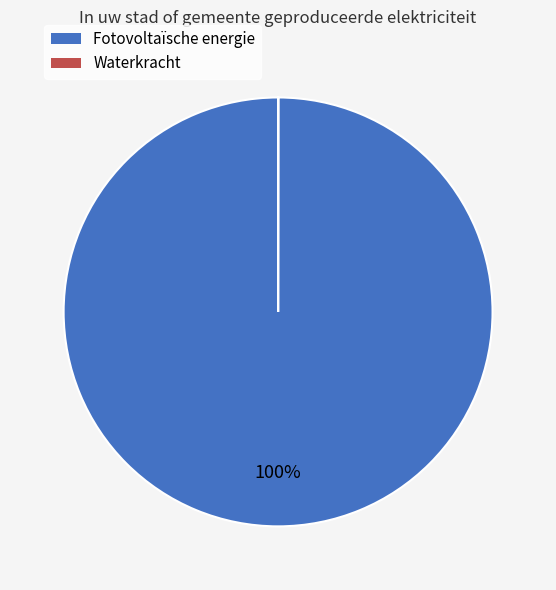

Is there any slice that represents more than half of the pie?

Yes